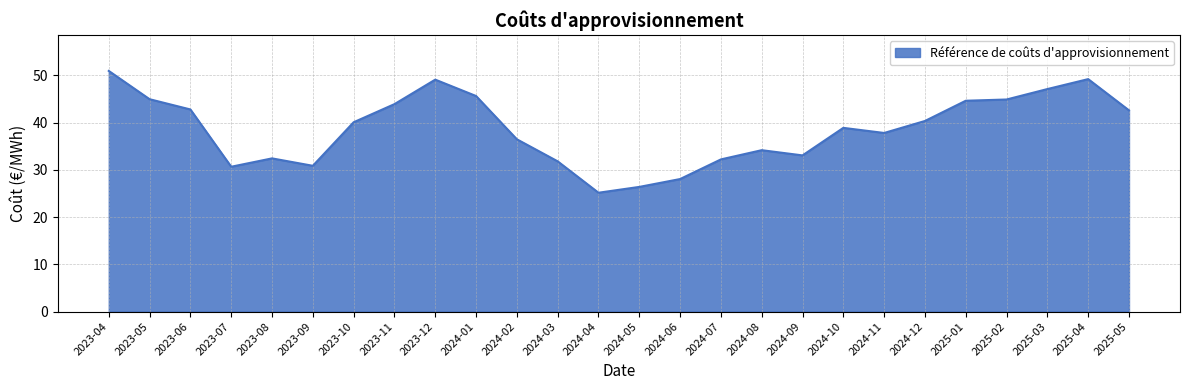

What is the difference between the second highest and second lowest values?

22.8